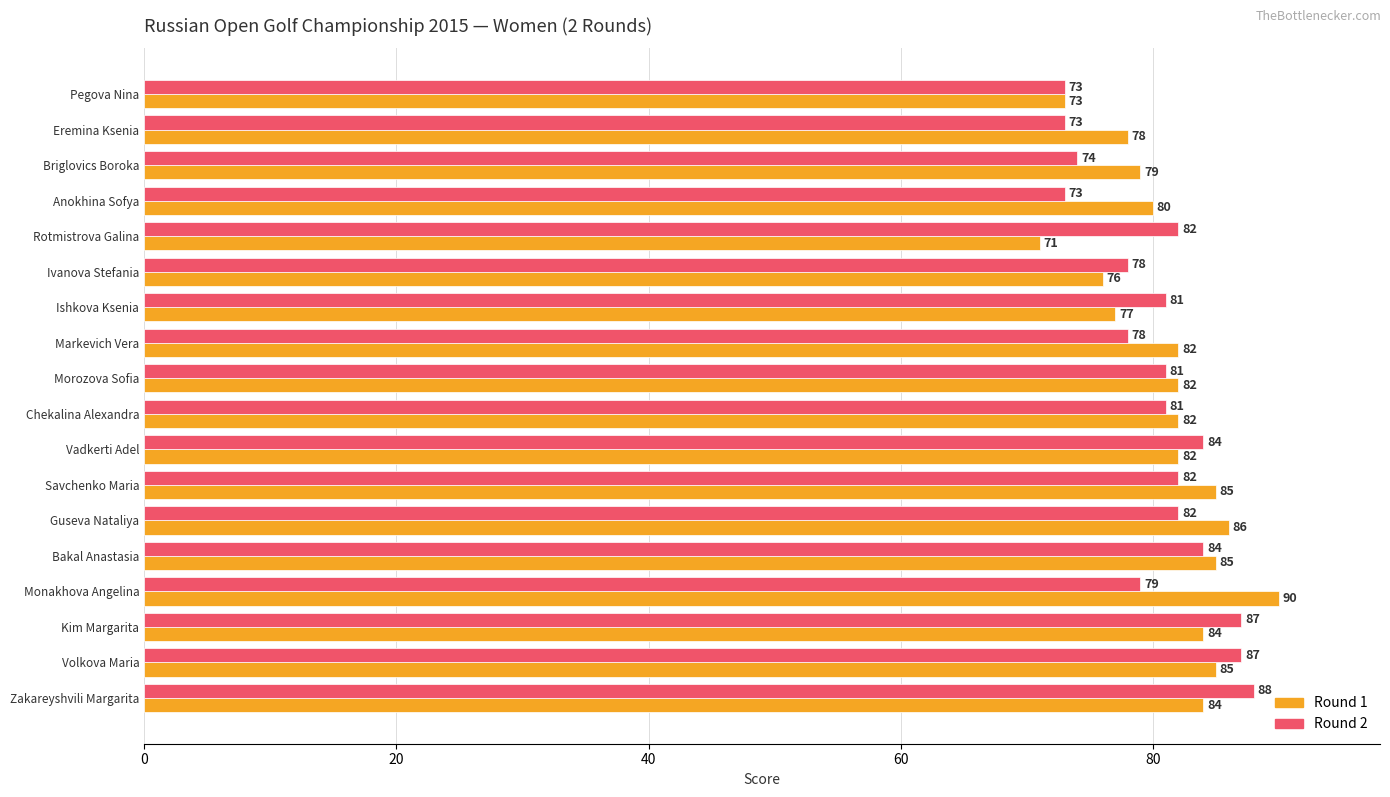

What is the highest value of the Round 2 series?

88